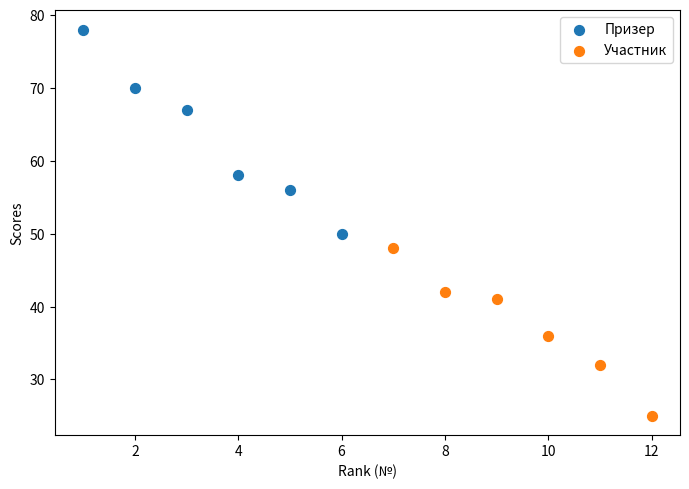

Which series has the largest Y range (max minus min)?

Призер